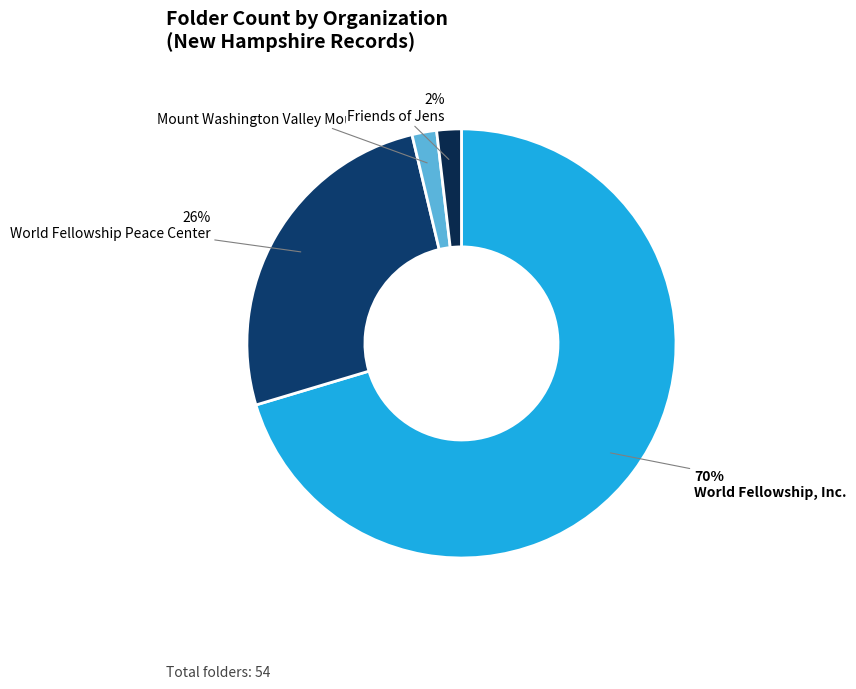

What portion of the pie excludes World Fellowship Peace Center?

74.1%